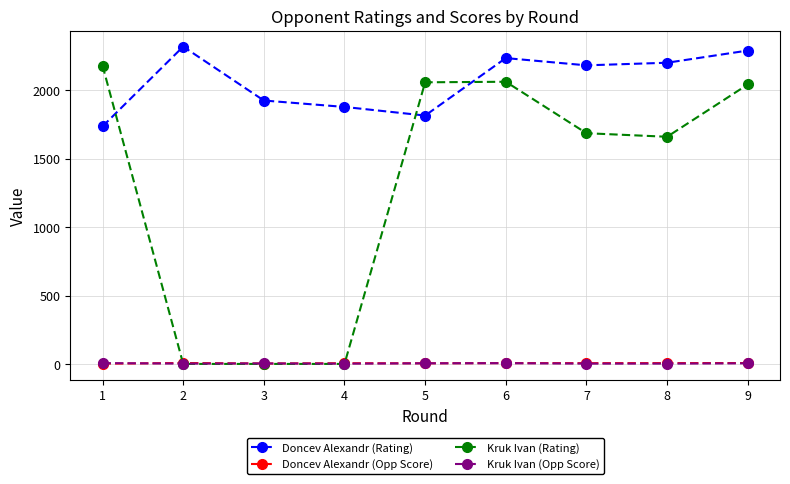

Does the chart have visible grid lines?

Yes